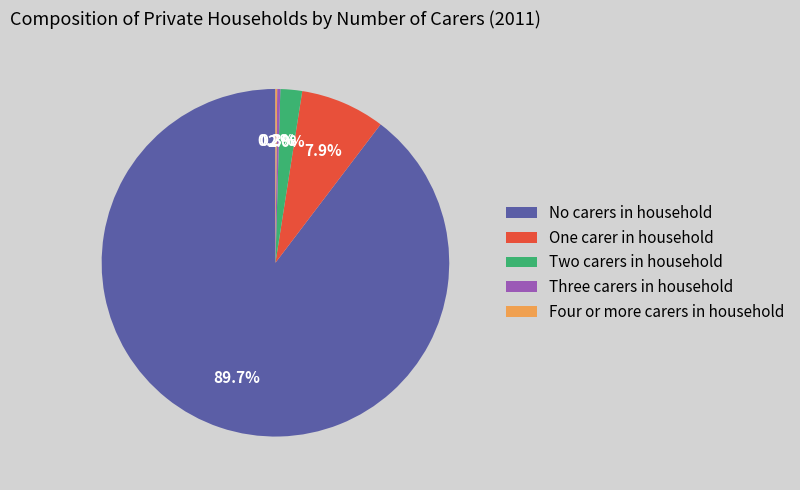

Which category has the biggest portion of the pie?

No carers in household